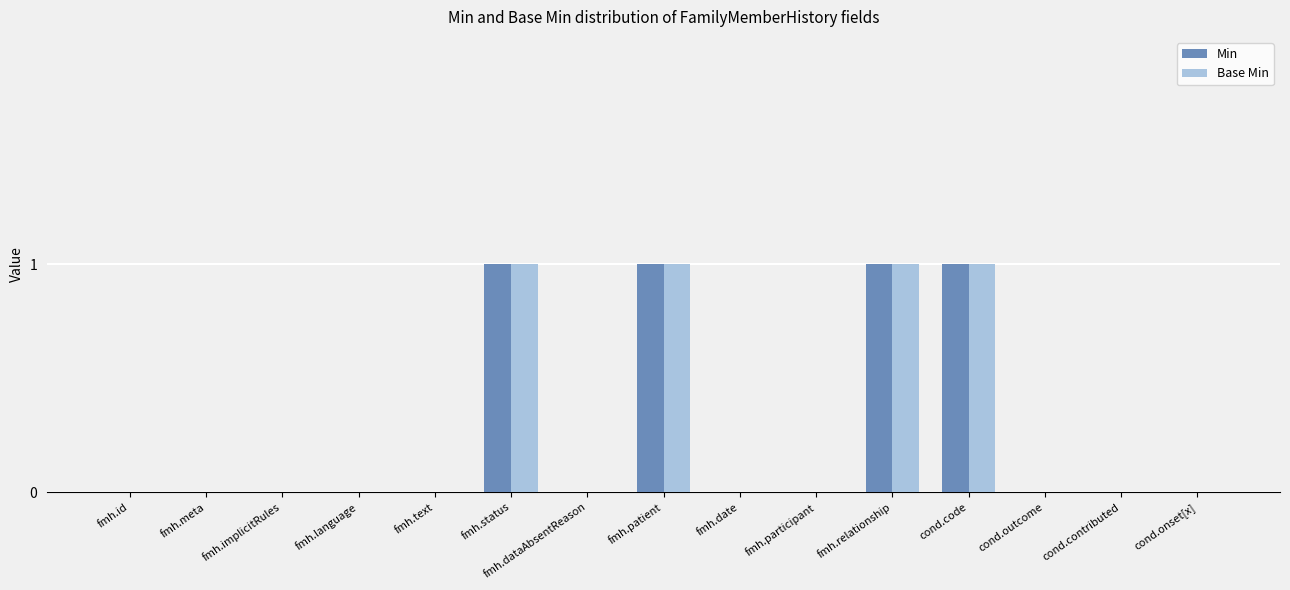

What is the sum of all Min values?

4